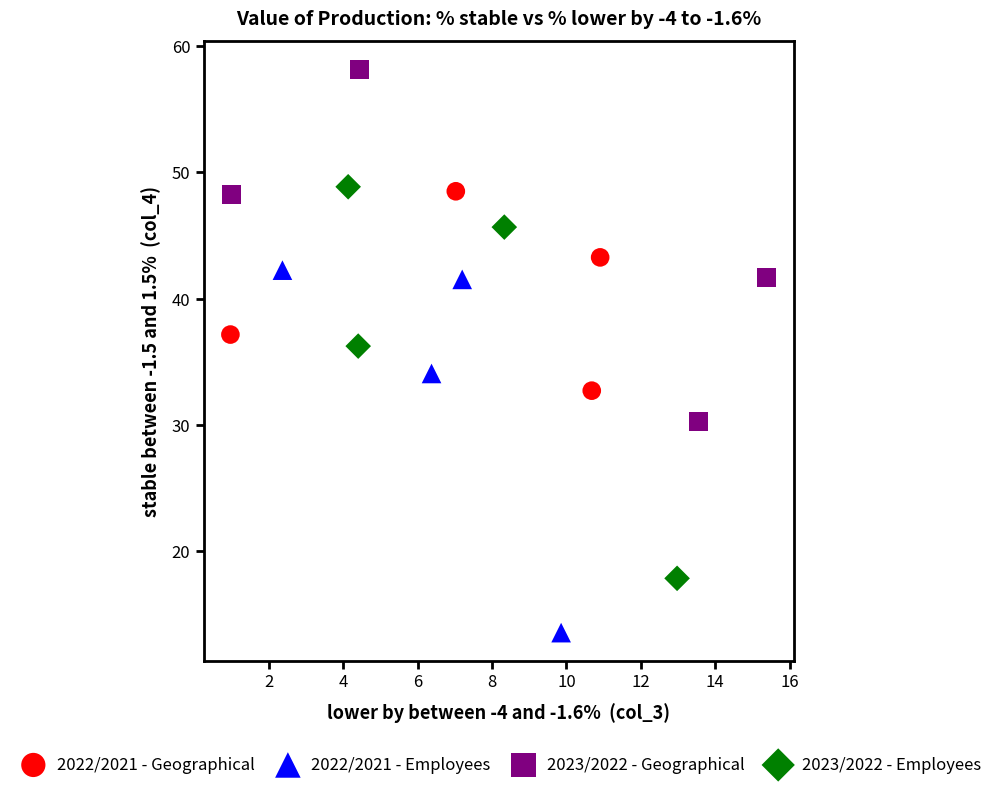

Which series has the largest Y range (max minus min)?

2023/2022 - Employees